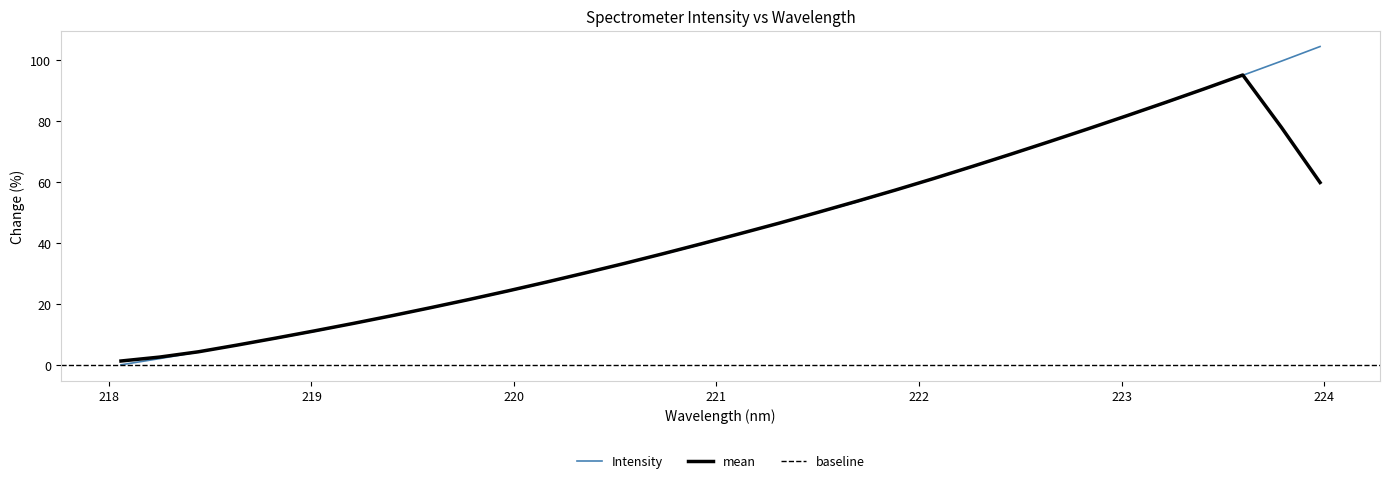

Reading left to right, list all the values displayed in this chart.

0.0	2.0	4.2	6.5	8.7	11.0	13.5	16.1	18.7	21.4	24.2	27.1	30.1	33.2	36.4	39.5	43.0	46.5	49.9	53.4	57.2	61.1	65.0	69.1	73.2	77.4	81.7	86.0	90.5	95.0	99.7	104.5